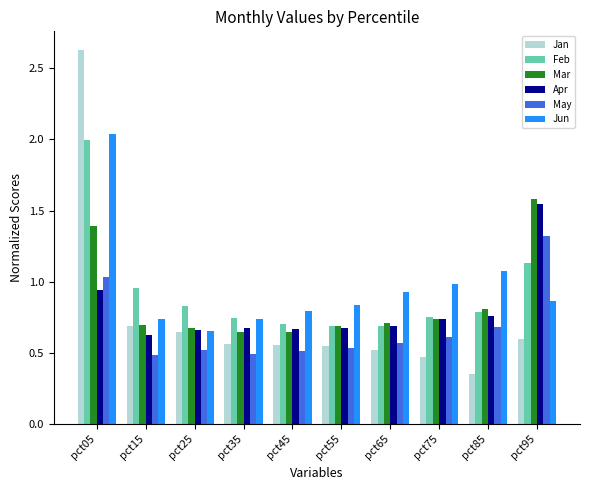

The Jun series shows 0.9 at pct95. True or false?

True